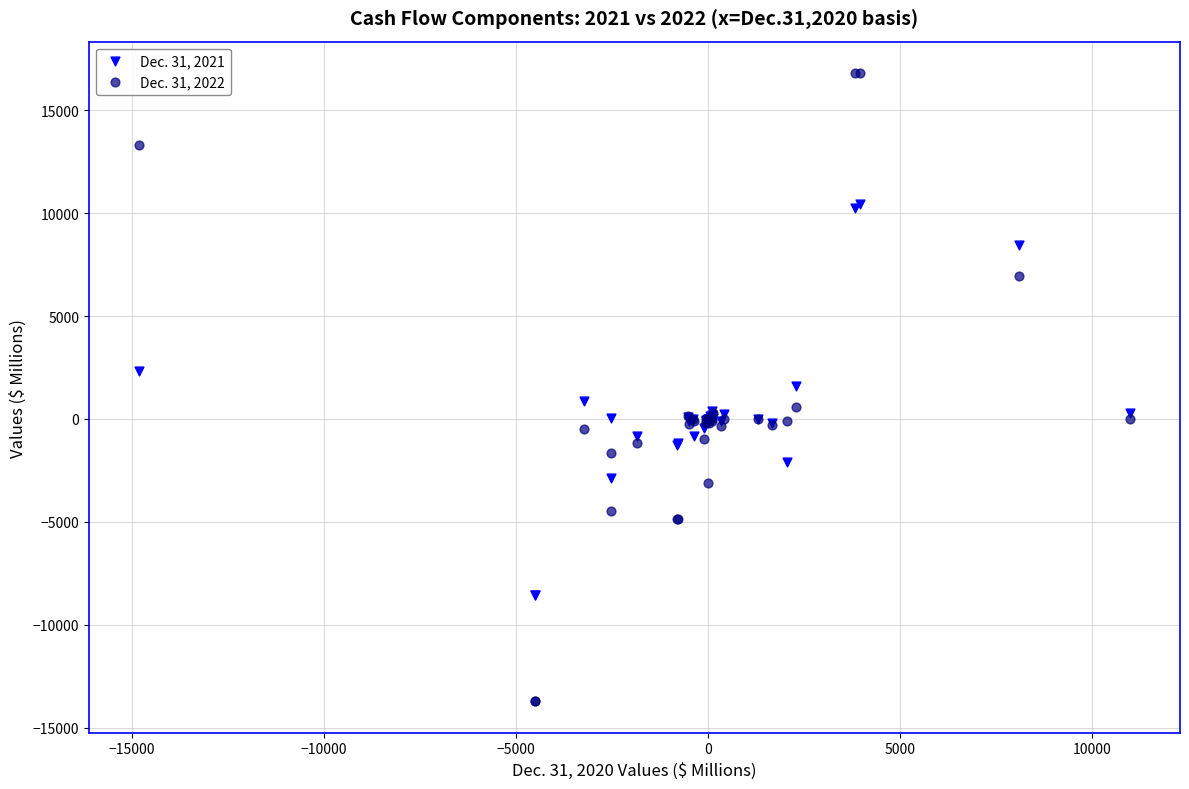

Which series reaches the minimum Y coordinate?

Dec. 31, 2022